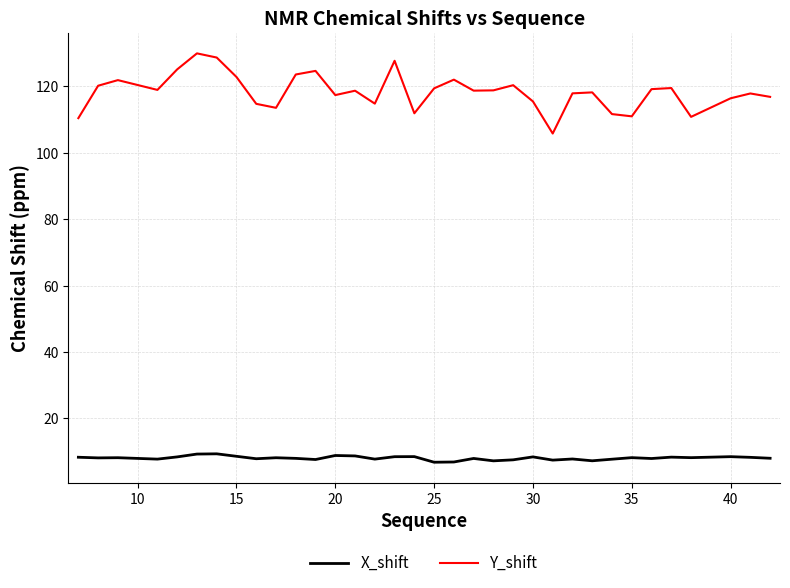

What is the lowest value of the Y_shift series?

105.8